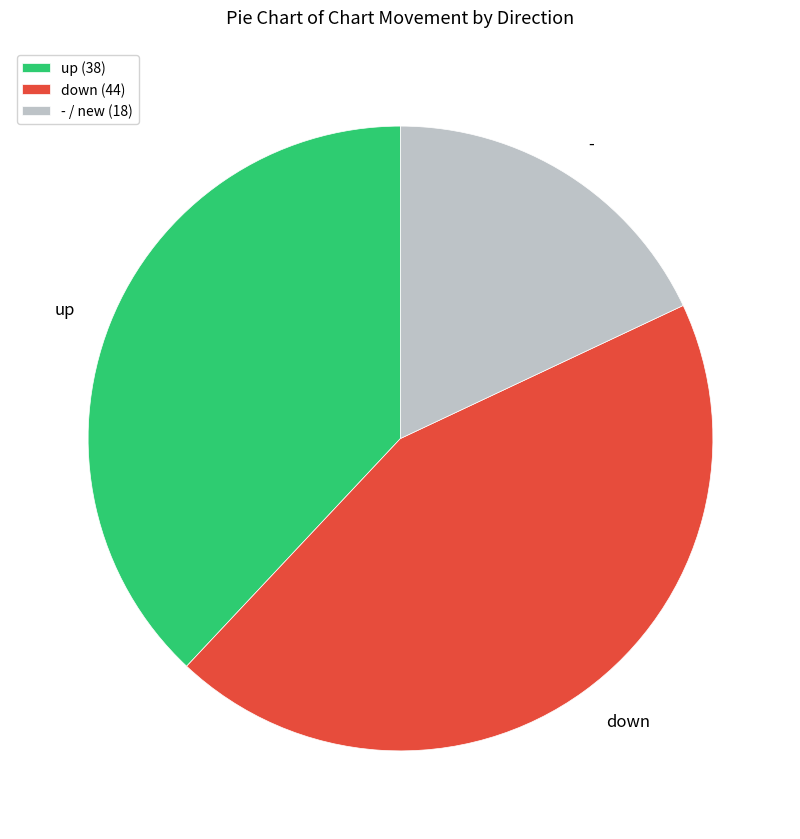

Is there a majority slice in this chart?

No